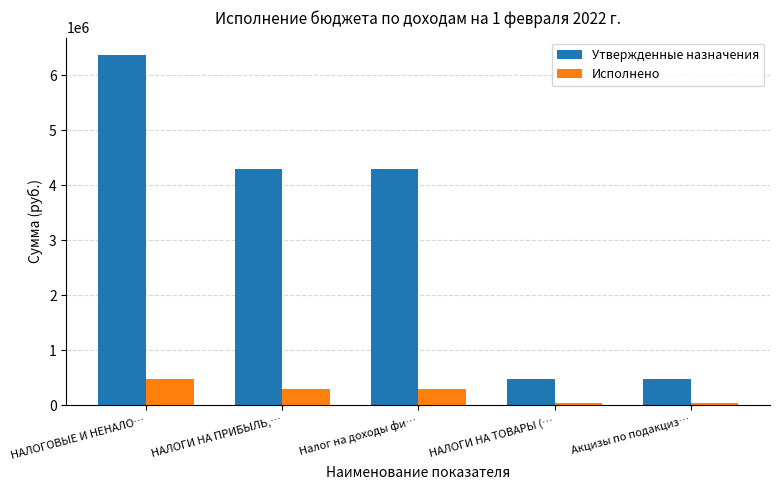

What is the difference between the maximum and minimum values in the Исполнено series?

434612.2